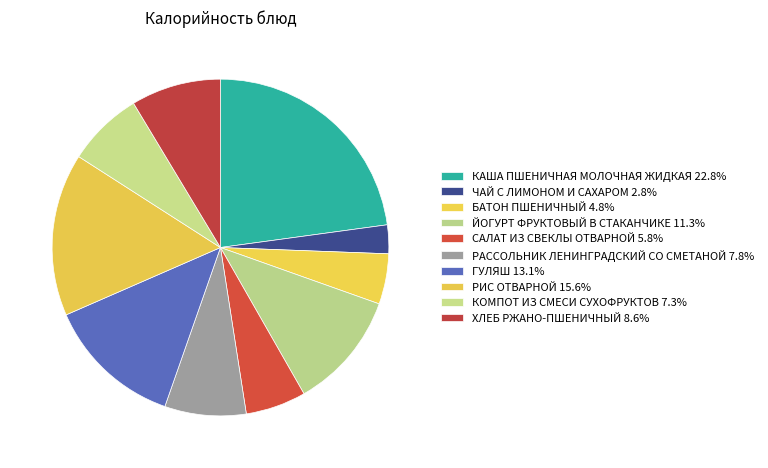

Is РАССОЛЬНИК ЛЕНИНГРАДСКИЙ СО СМЕТАНОЙ the majority of the pie?

No